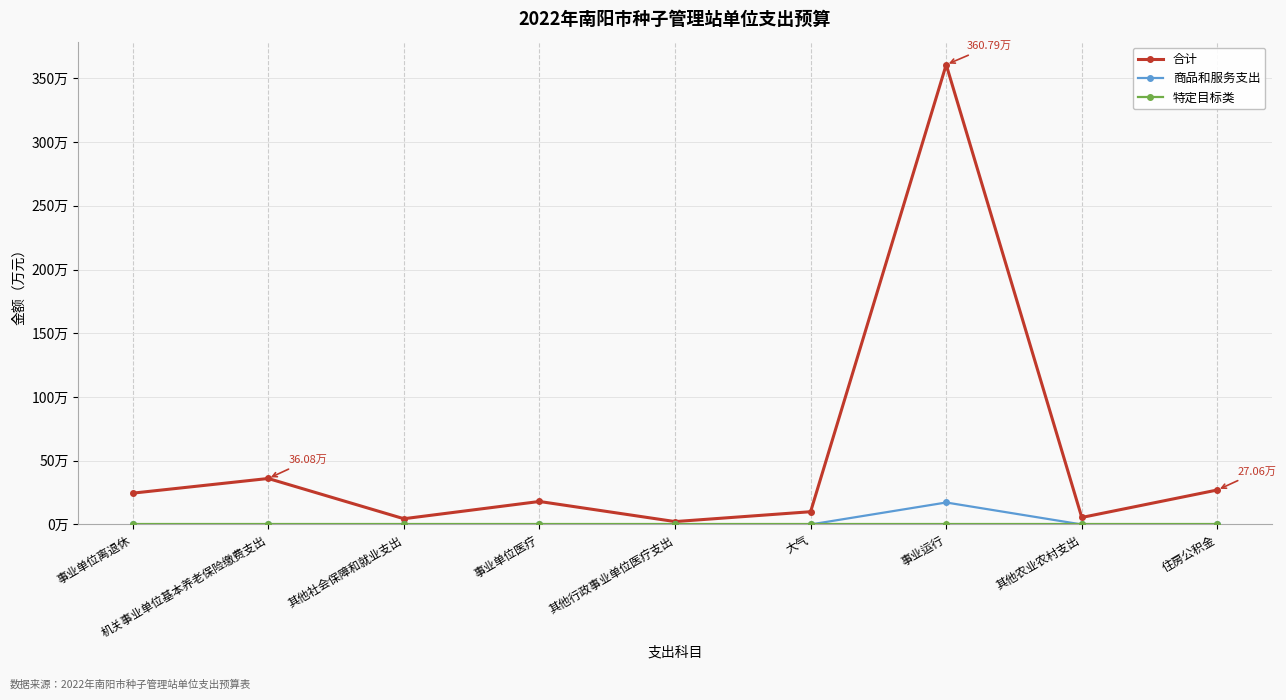

Is the value of 特定目标类 at 事业单位离退休 greater than the value of 商品和服务支出 at 大气?

No